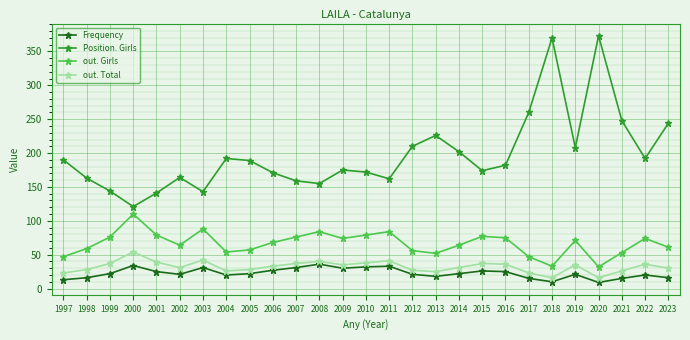

What is the difference between the maximum and minimum values in the out. Girls series?

78